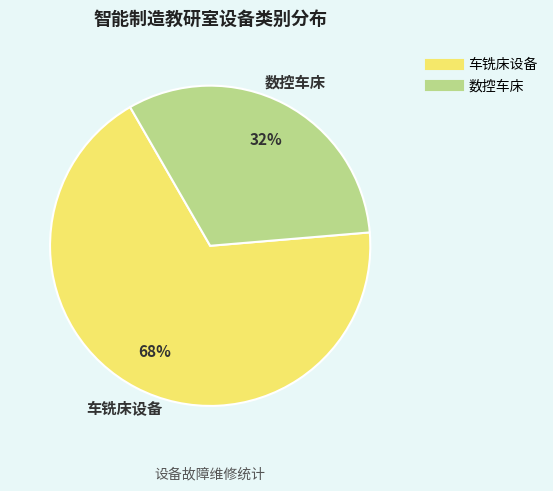

Which slice represents more than half of the pie?

车铣床设备